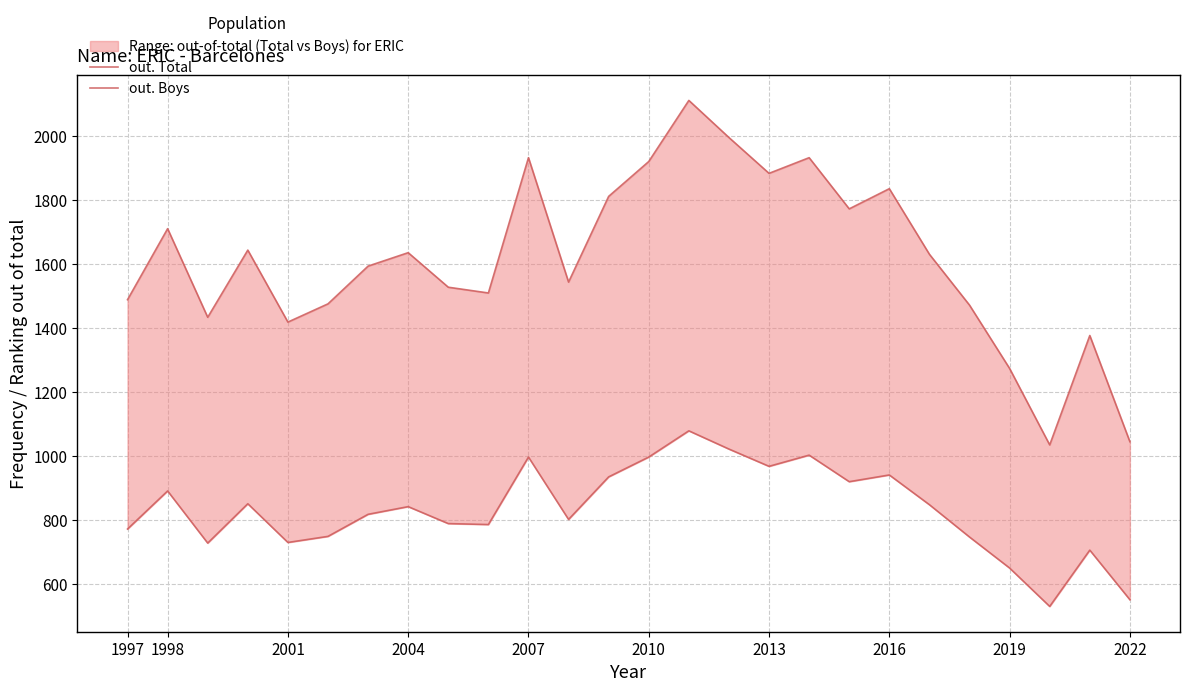

How many data points does each series have?

26